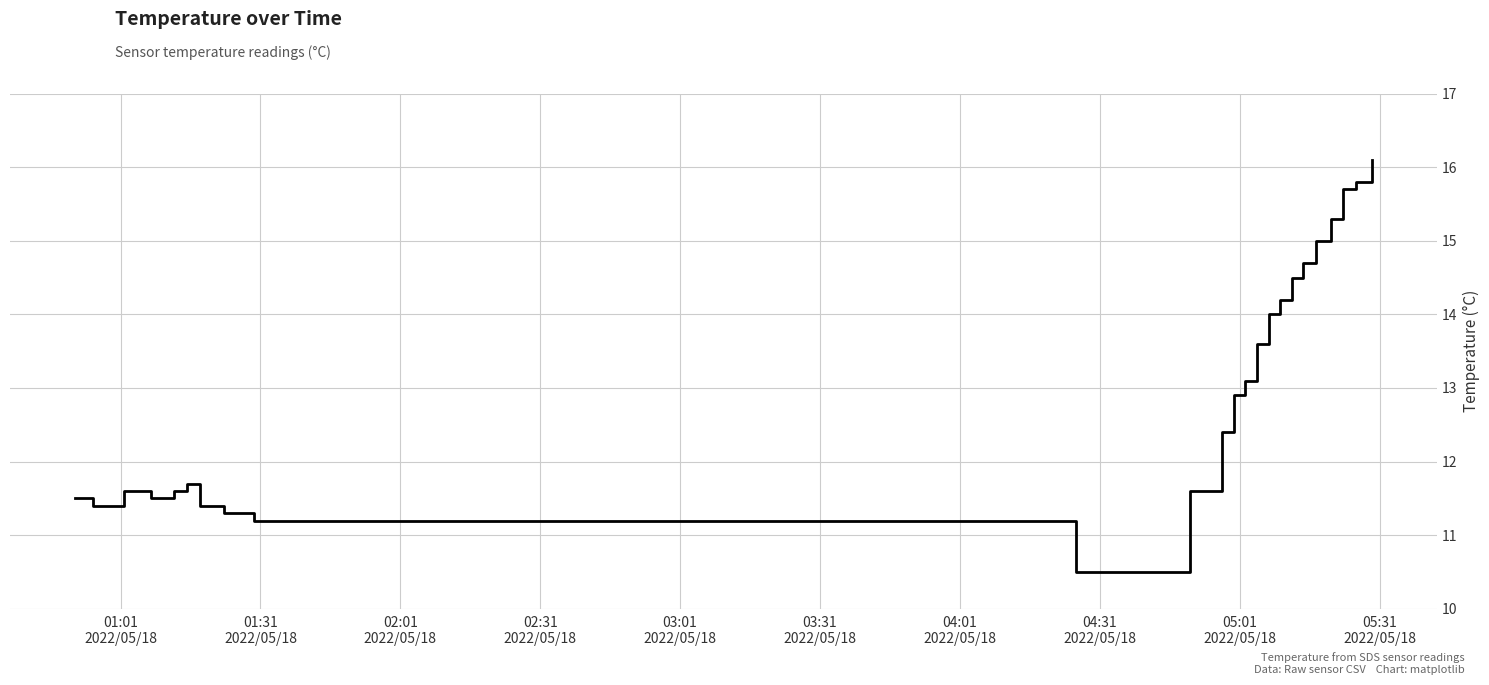

Reading left to right, list all the values displayed in this chart.

11.5	11.4	11.4	11.6	11.6	11.5	11.5	11.6	11.7	11.4	11.4	11.3	11.3	11.2	11.2	11.2	11.2	11.2	10.5	11.6	12.4	12.9	13.1	13.6	14.0	14.2	14.5	14.7	15.0	15.3	15.7	15.8	16.1